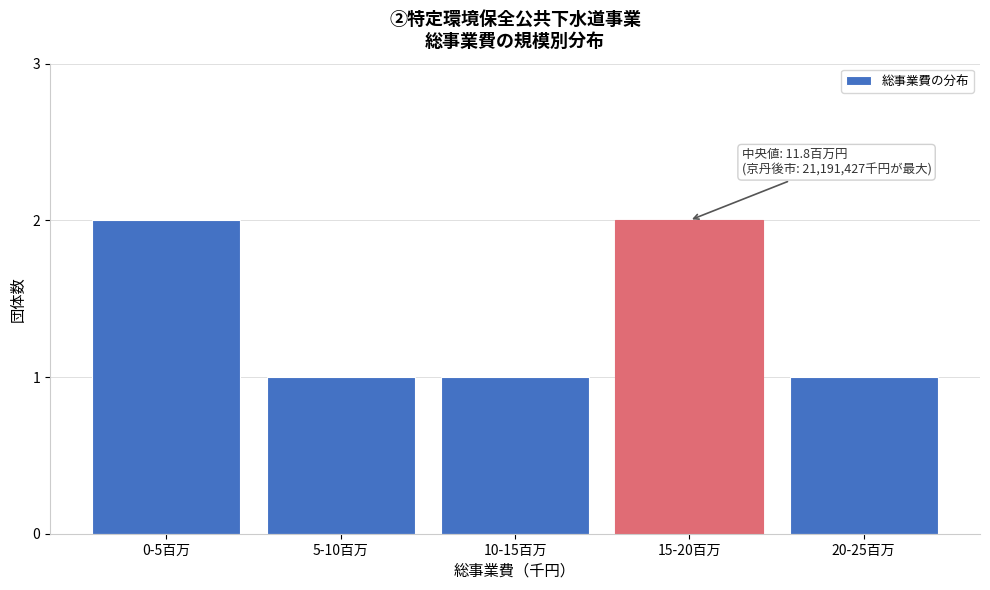

Reading left to right, list all the values displayed in this chart.

2	1	1	2	1